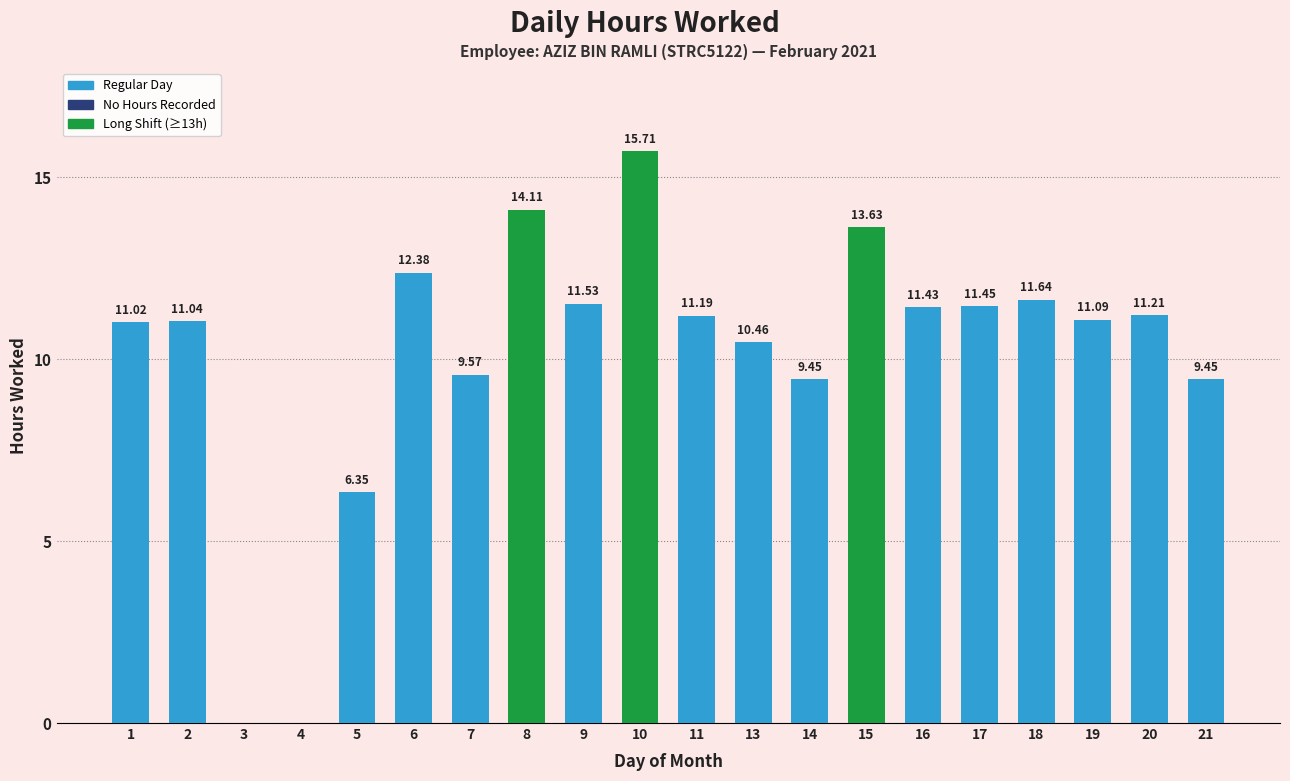

Where does the data first go above 11?

1